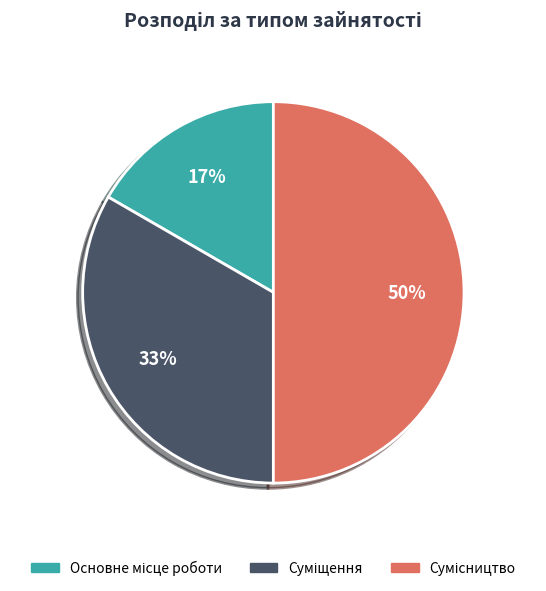

To the nearest percent, what is the difference between the largest and smallest slice percentages?

33%